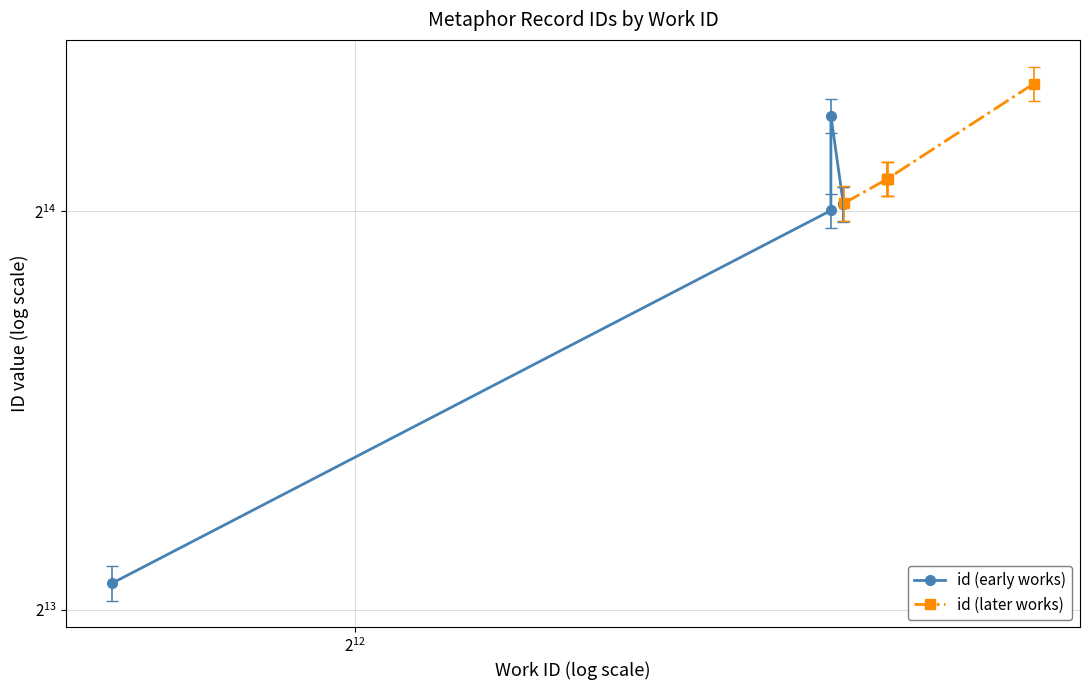

At how many categories does at least one series exceed 20101?

1